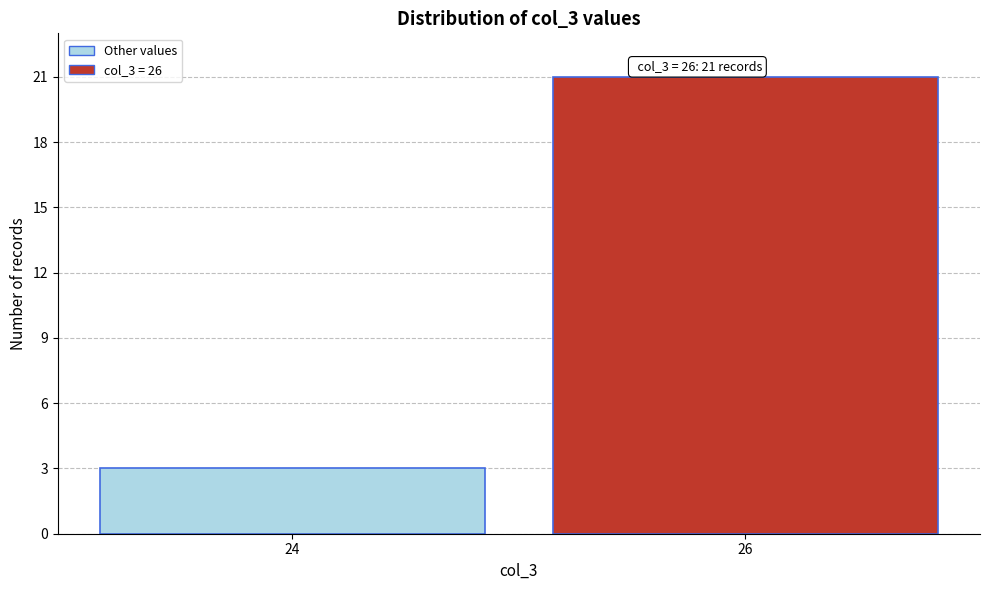

Reading left to right, list all the values displayed in this chart.

3	21